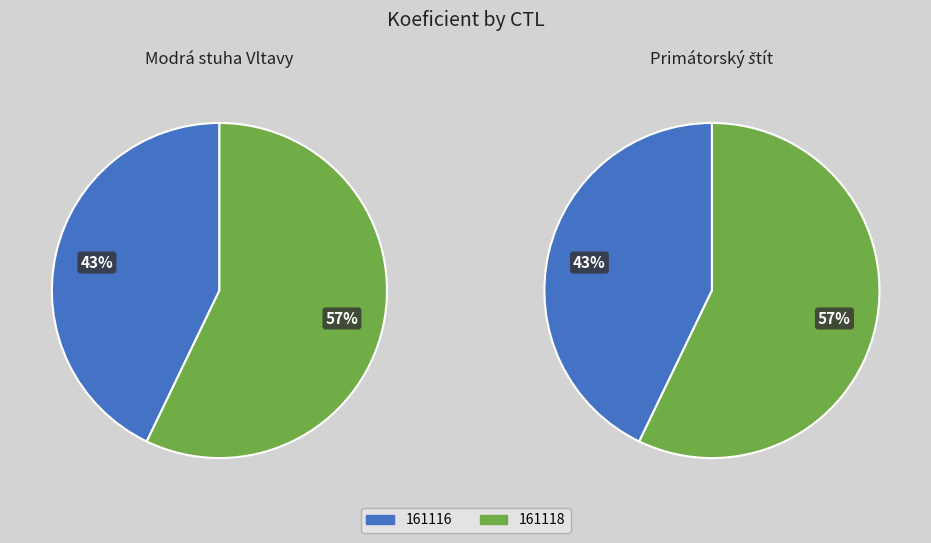

Do 161116 and 161118 together represent more than half of the pie?

Yes